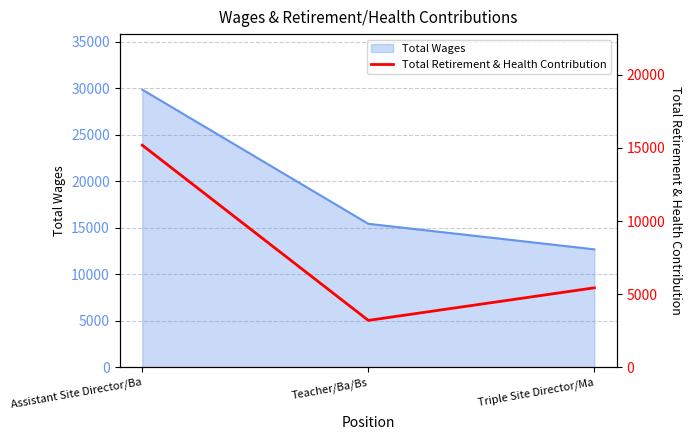

The value at Assistant Site Director/Ba is 20800. True or false?

False